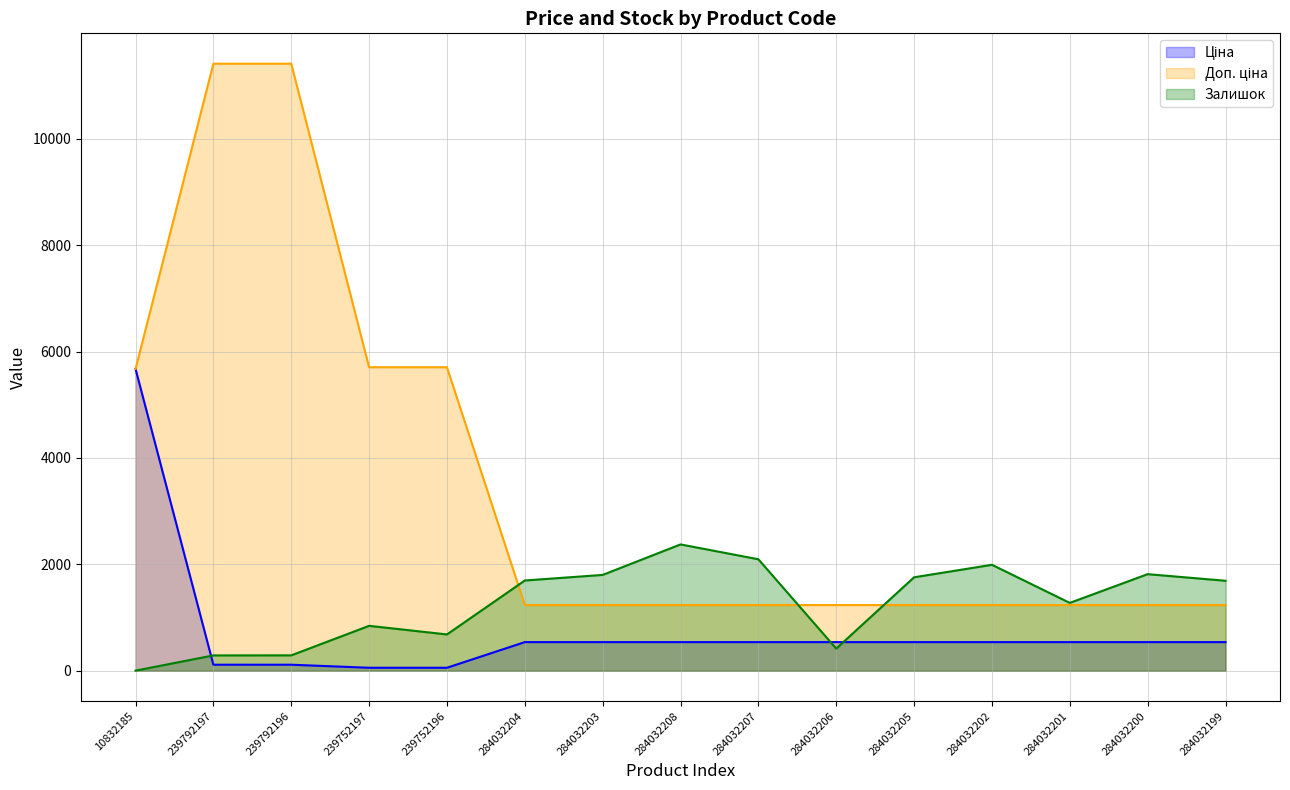

Which category has the lowest value in the Залишок series?

10832185